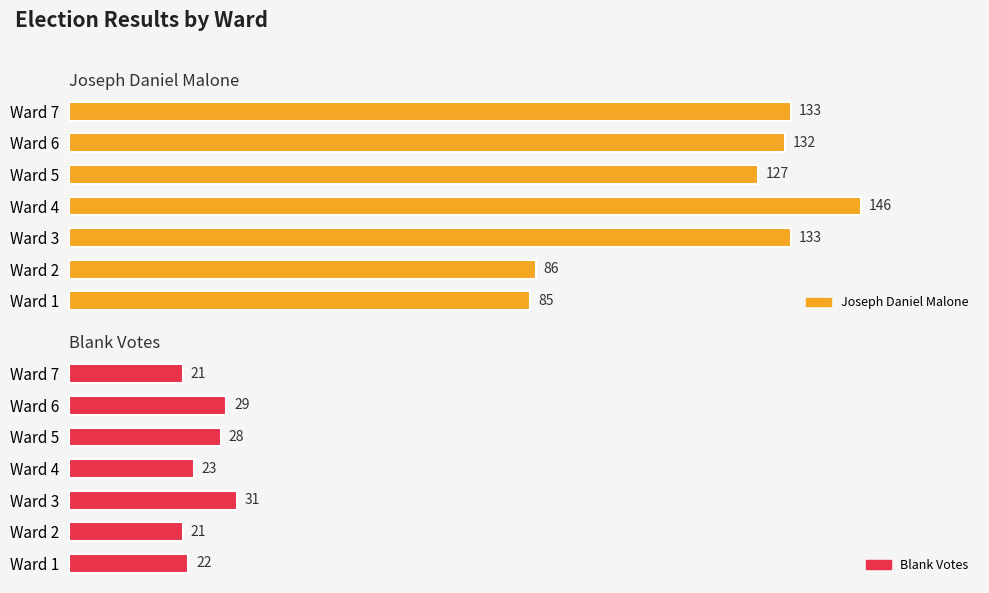

What is the average value of the Joseph Daniel Malone series?

120